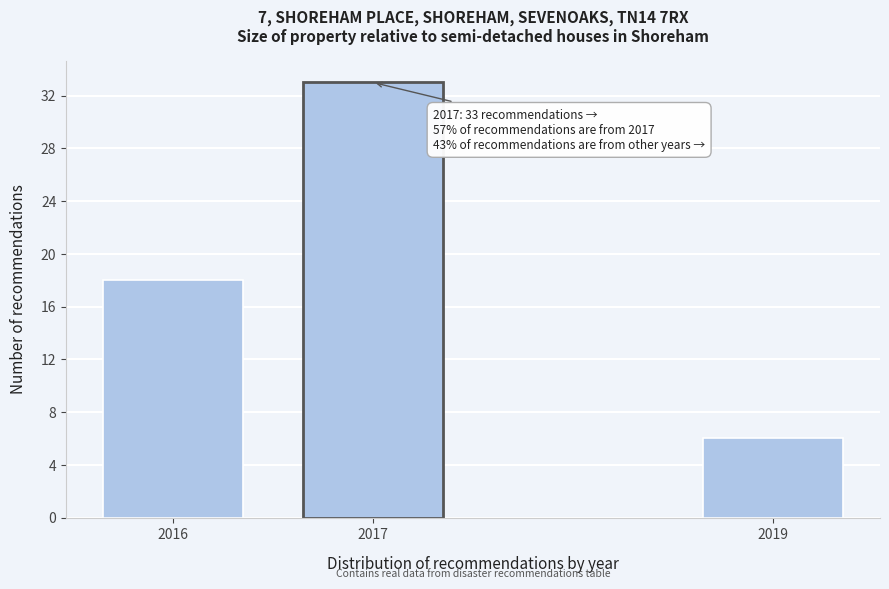

Reading left to right, list all the values displayed in this chart.

18	33	6